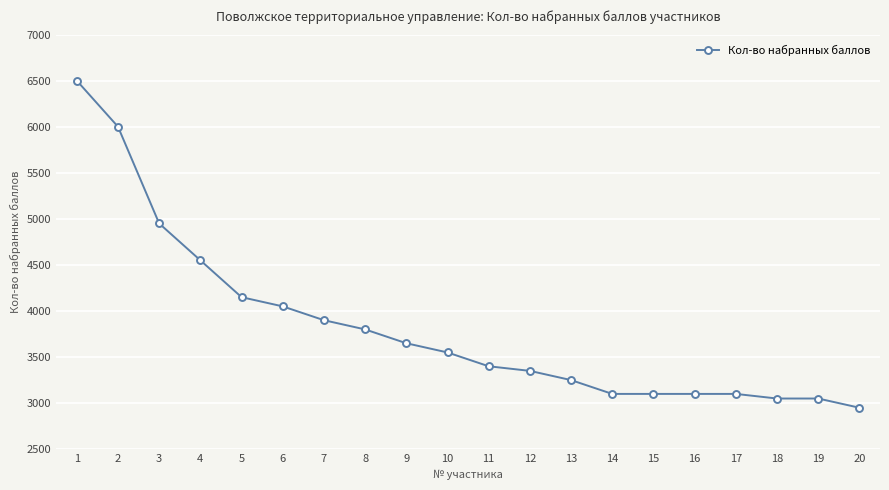

What is the sum of the values at 20 and 19?

6000